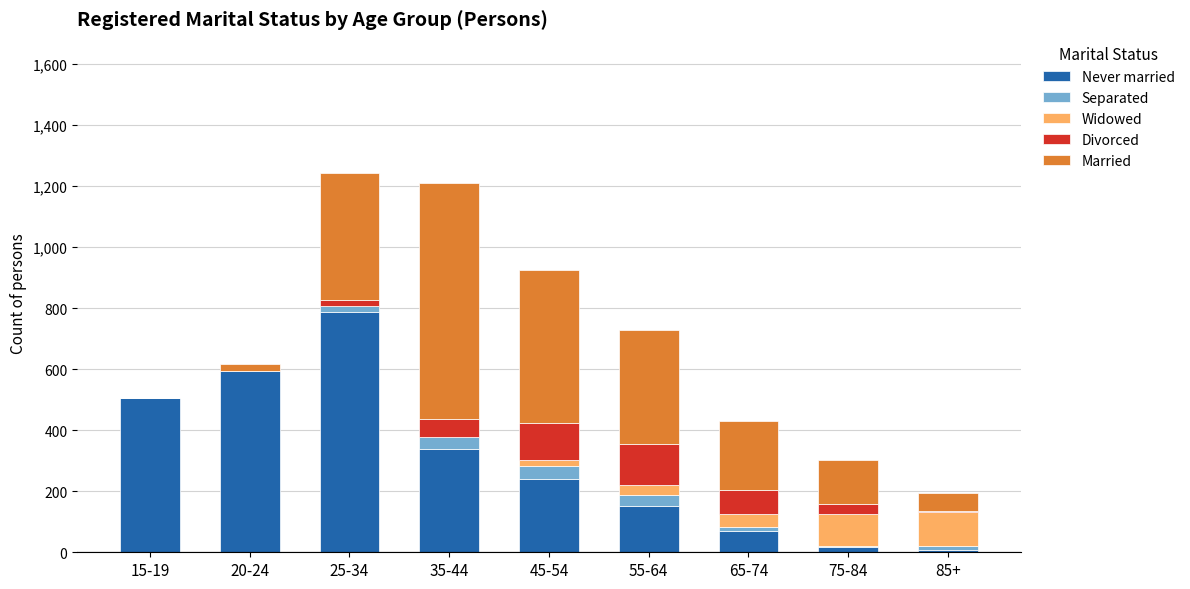

What is the highest value of the Never married series?

788